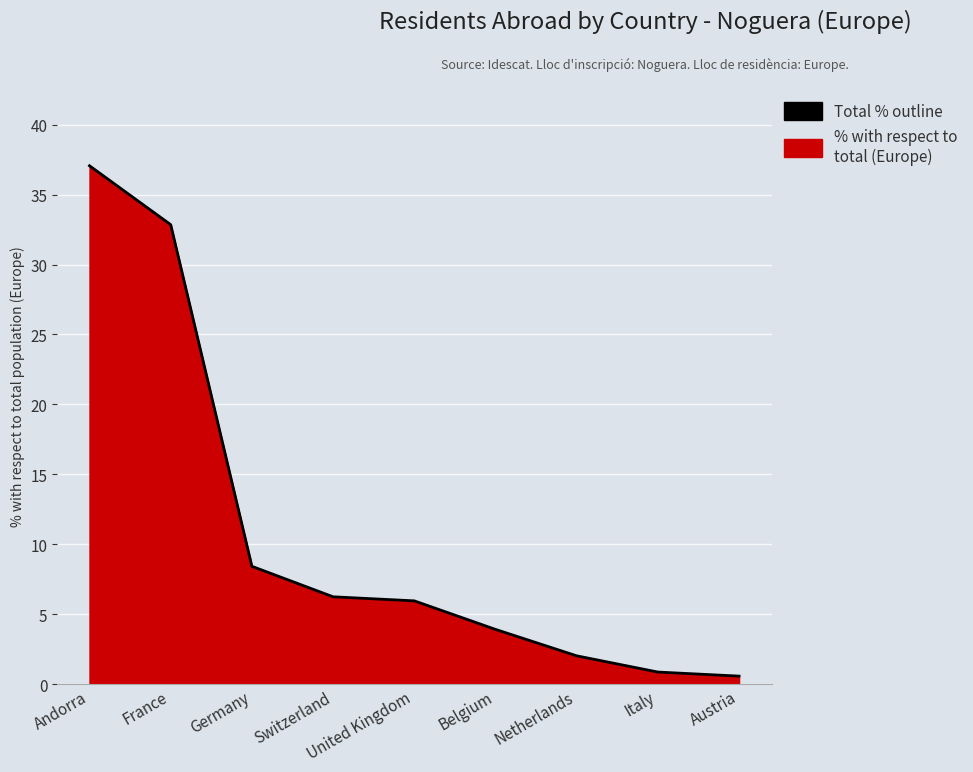

Rank the categories by value from highest to lowest.

Andorra, France, Germany, Switzerland, United Kingdom, Belgium, Netherlands, Italy, Austria